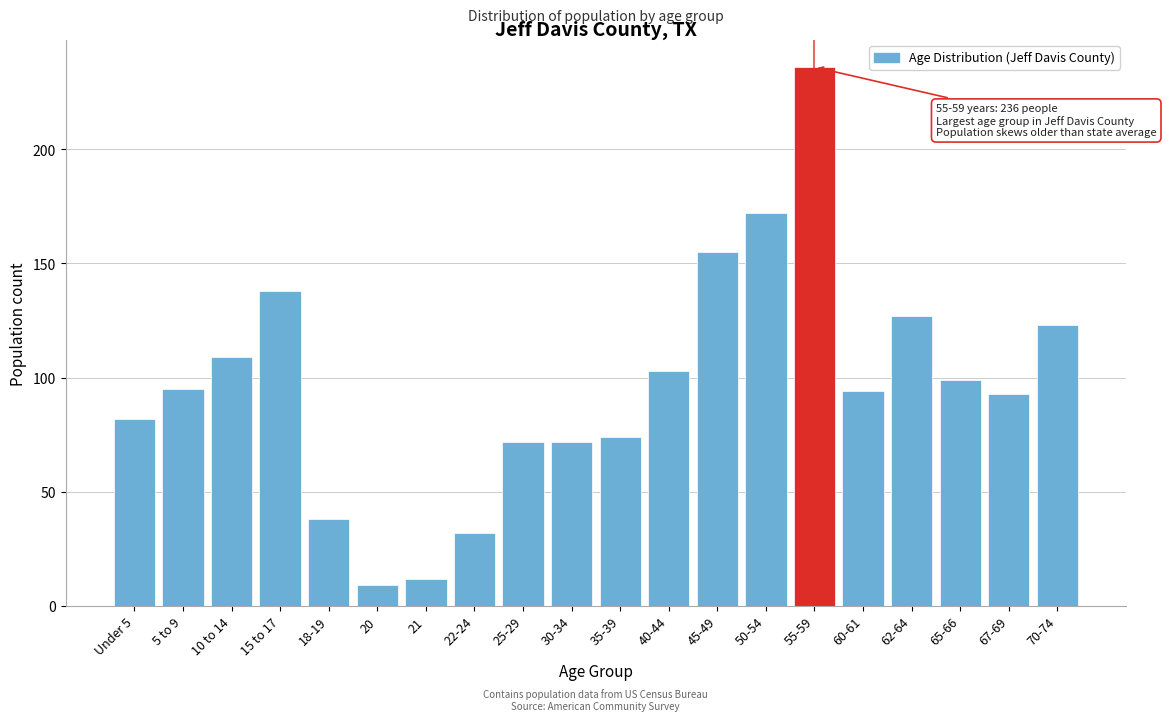

Reading left to right, list all the values displayed in this chart.

82	95	109	138	38	9	12	32	72	72	74	103	155	172	236	94	127	99	93	123